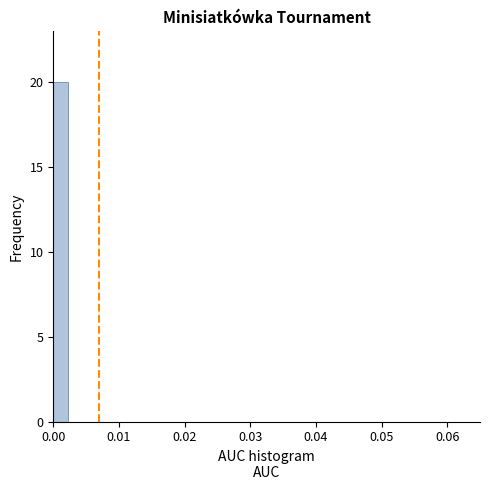

Read against the x-axis, roughly where is the centre of the tallest bar?

0.001